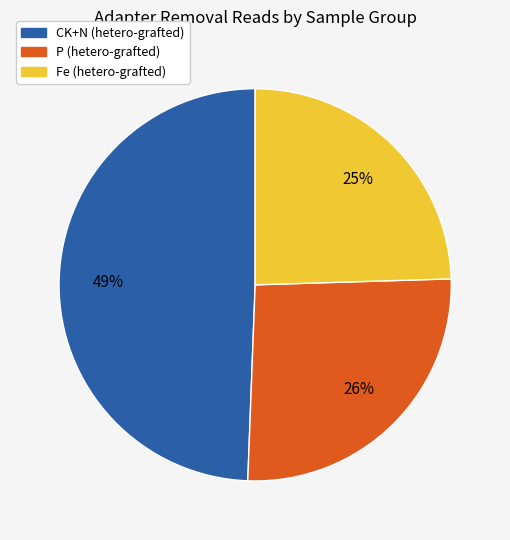

How many slices are in this pie chart?

3